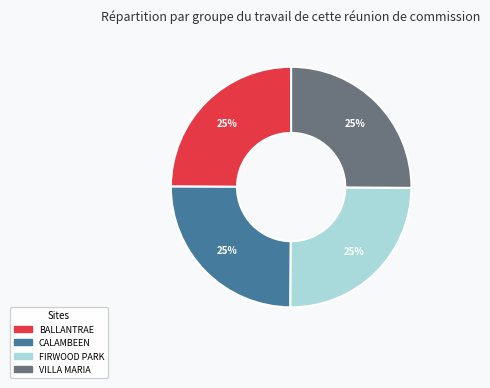

Does any single category account for the majority?

No